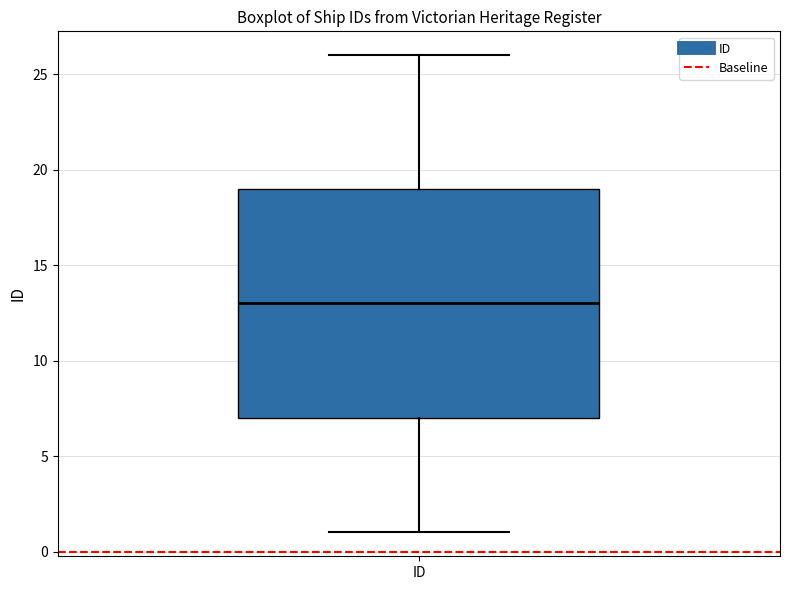

Read this box plot against the y-axis: the position of the median line, the range covered by the box, and the ends of both whiskers. The values are not printed on the chart, so give them approximately, as read against the axis.

median 13, box 7 to 19, whiskers 1 to 26